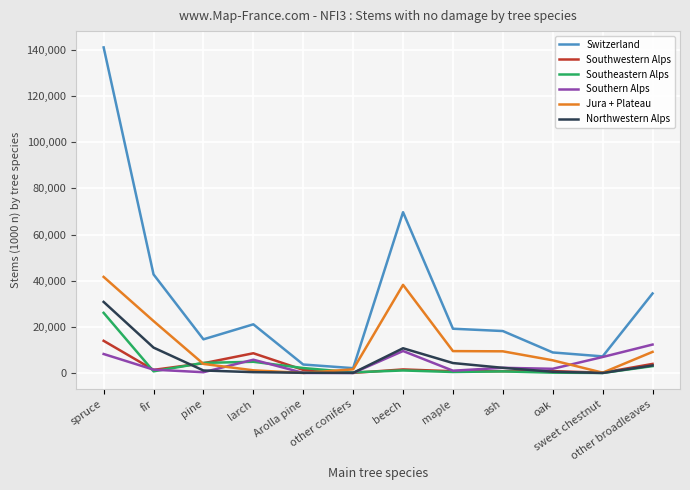

The value of Jura + Plateau at fir is 32030. True or false?

False